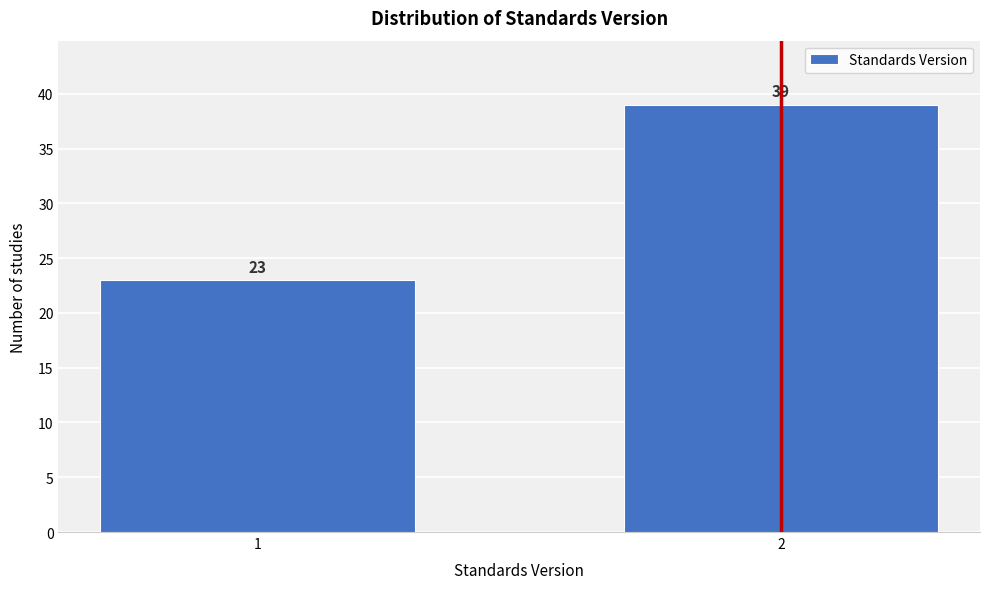

Reading left to right, what are all the values shown in this chart?

23	39